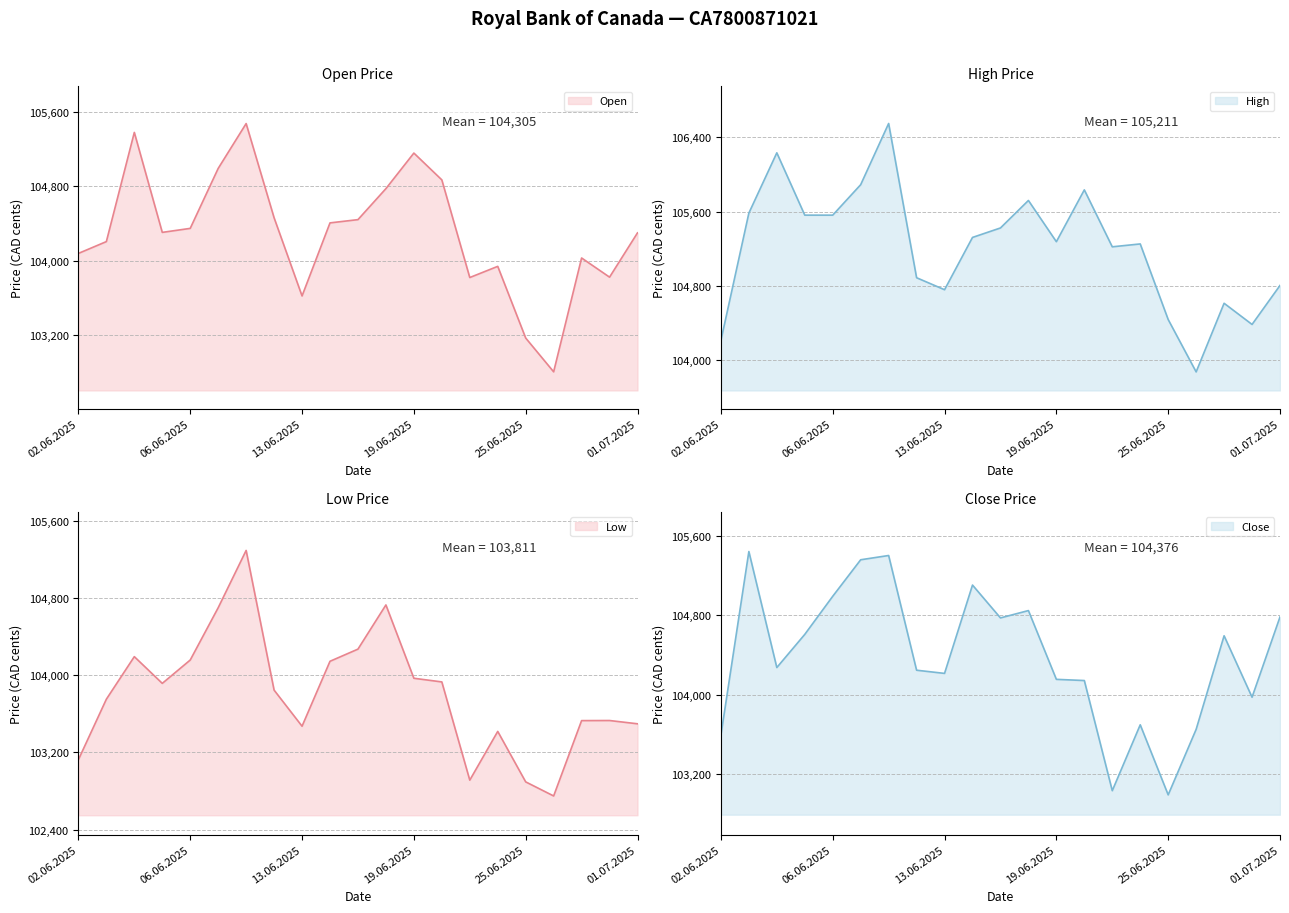

What position from the left is 06.06.2025?

5